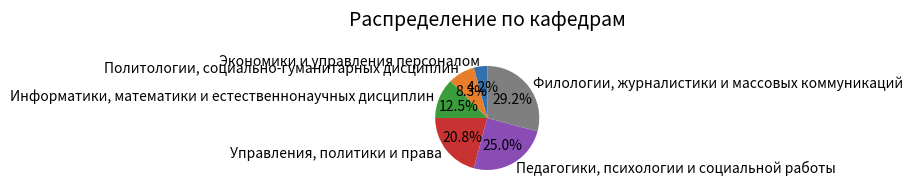

What is the largest slice in the pie chart?

Филологии, журналистики и массовых коммуникаций